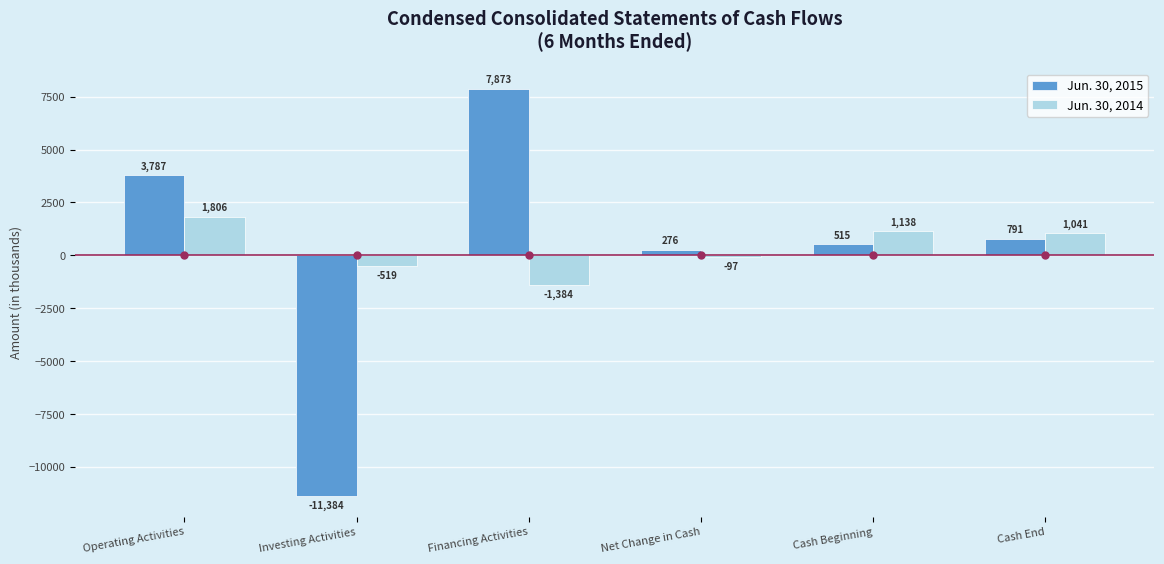

Are the bars horizontal?

No